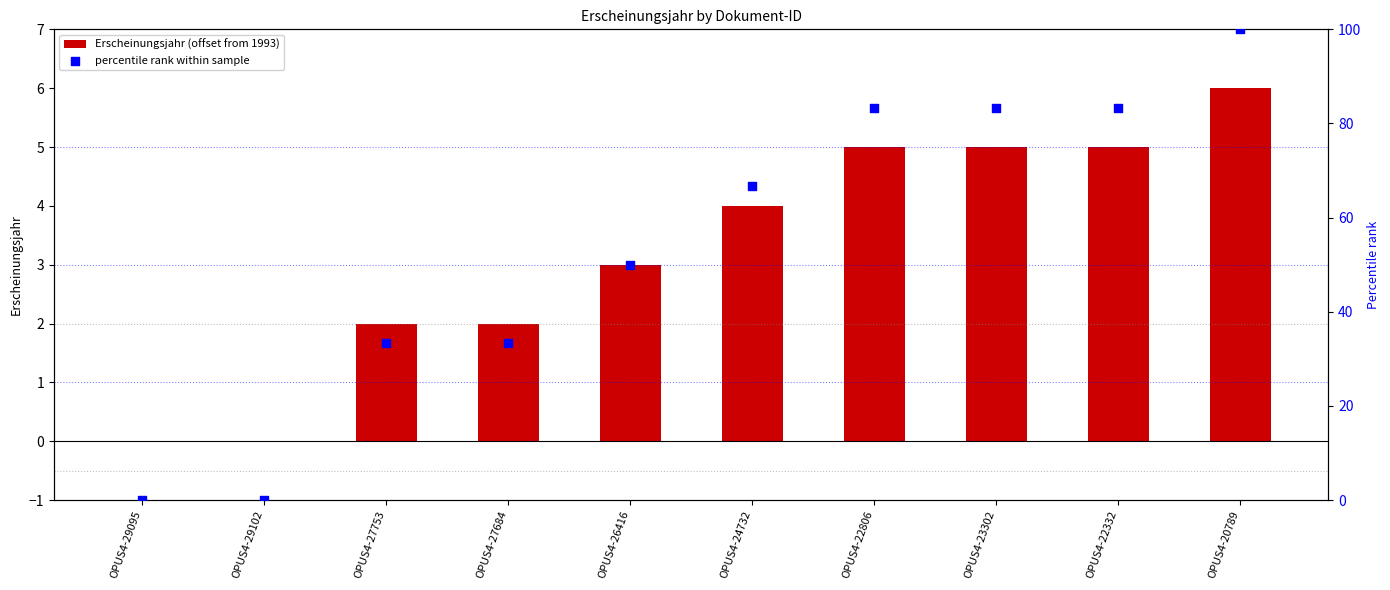

At how many categories does at least one series exceed 91?

1